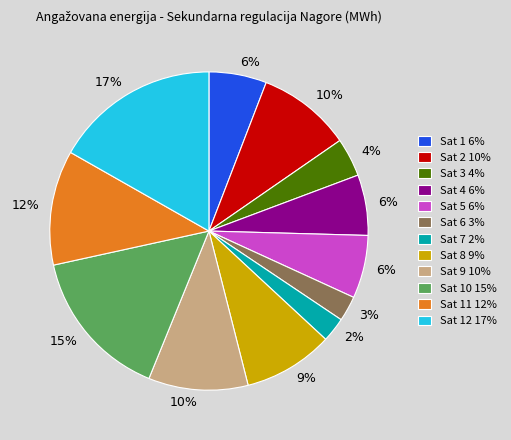

Which category has the biggest portion of the pie?

Sat 12 17%